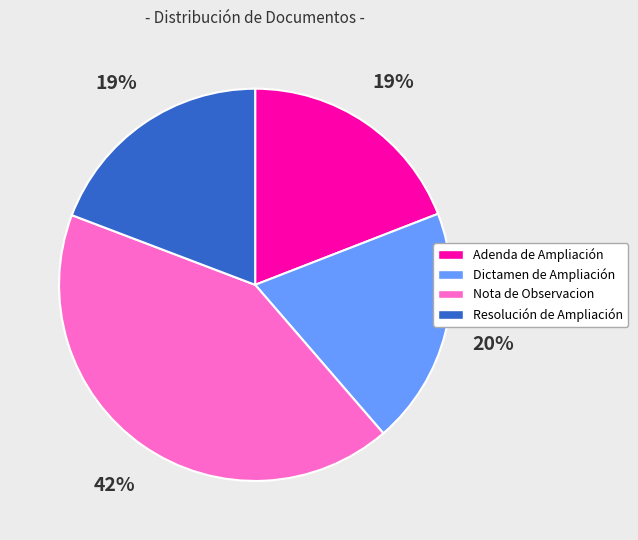

The Resolución de Ampliación slice represents 19% of the pie. True or false?

True